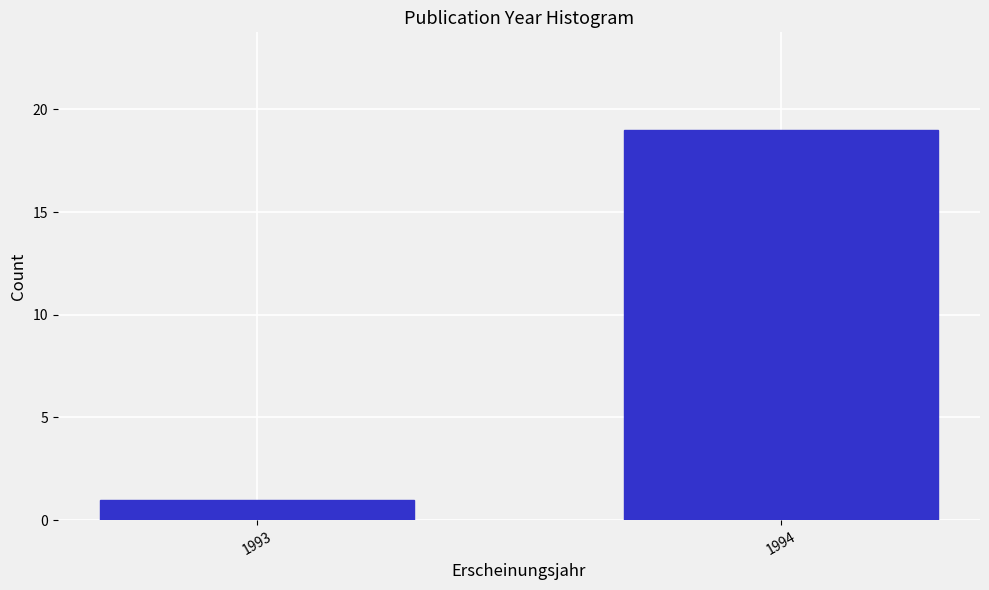

Reading left to right, extract all data points from this chart.

1	19